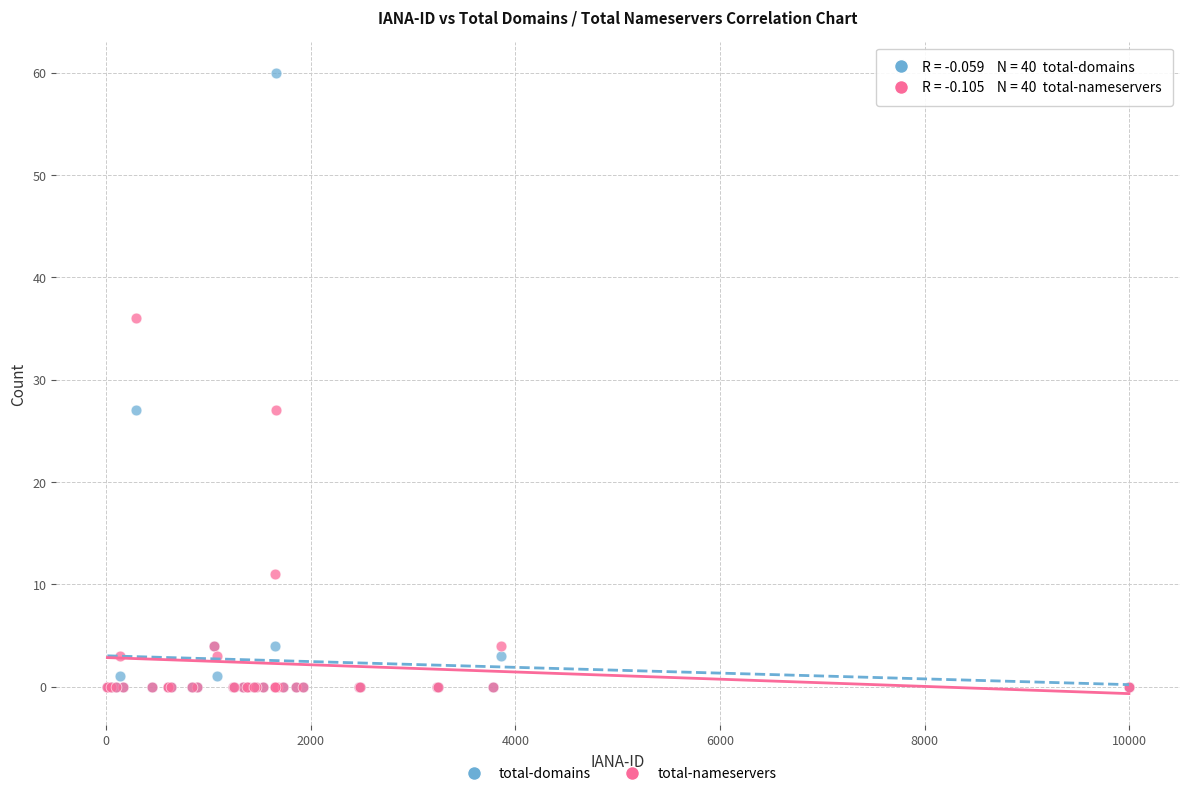

In the total-nameservers series, what Y value is closest to 18?

11